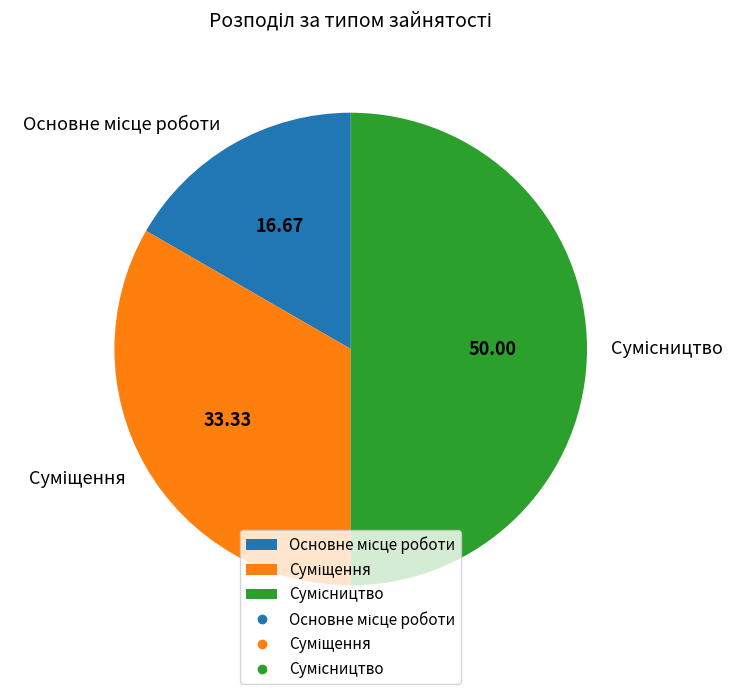

What percentage is NOT represented by Сумісництво?

50.0%